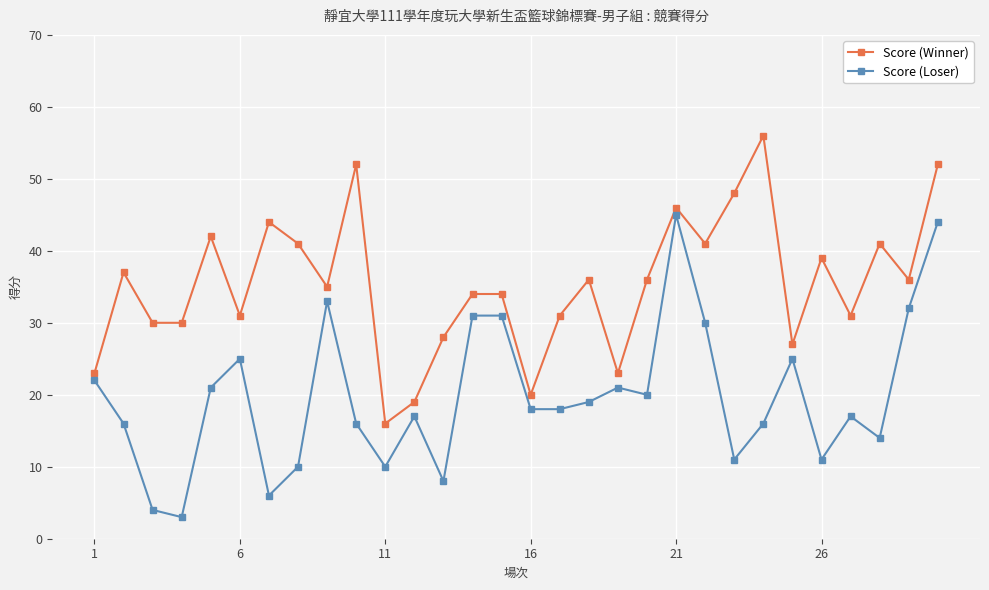

True or false: Score (Winner) and Score (Loser) cross at least once.

False